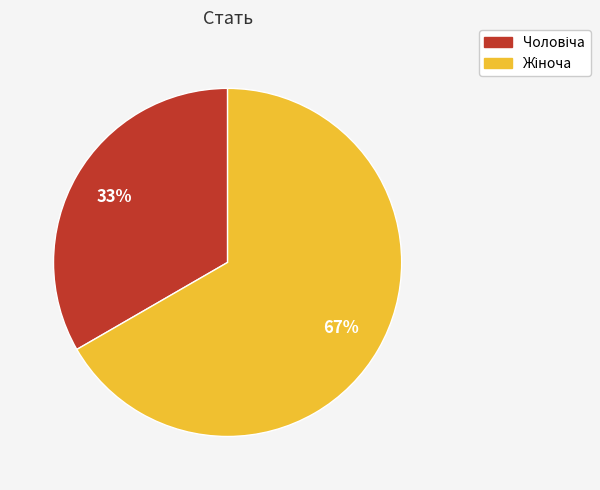

Does any single category account for the majority?

Yes